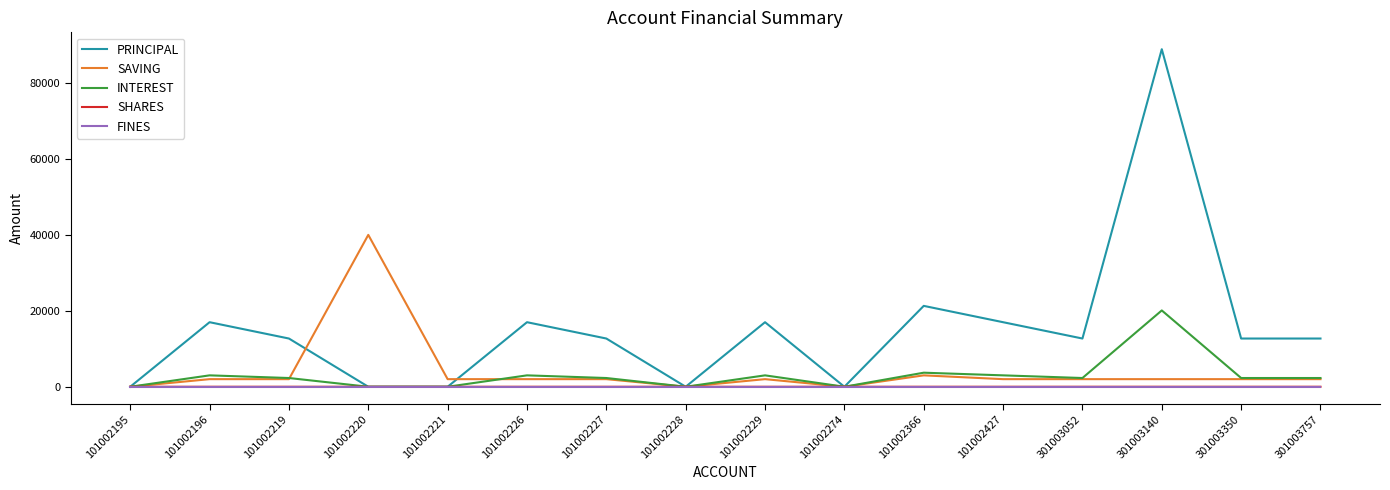

What is the maximum value shown in the chart?

88900